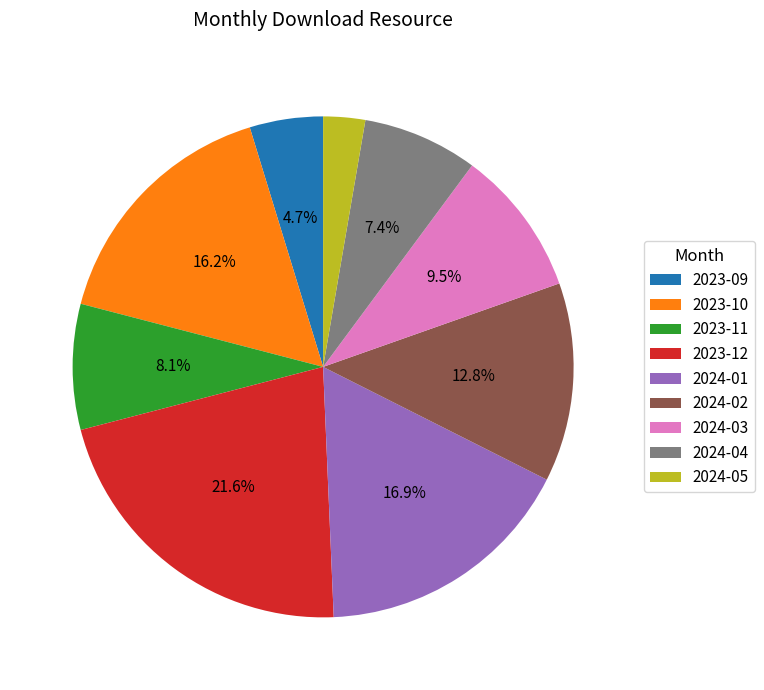

How many slices are in this pie chart?

9